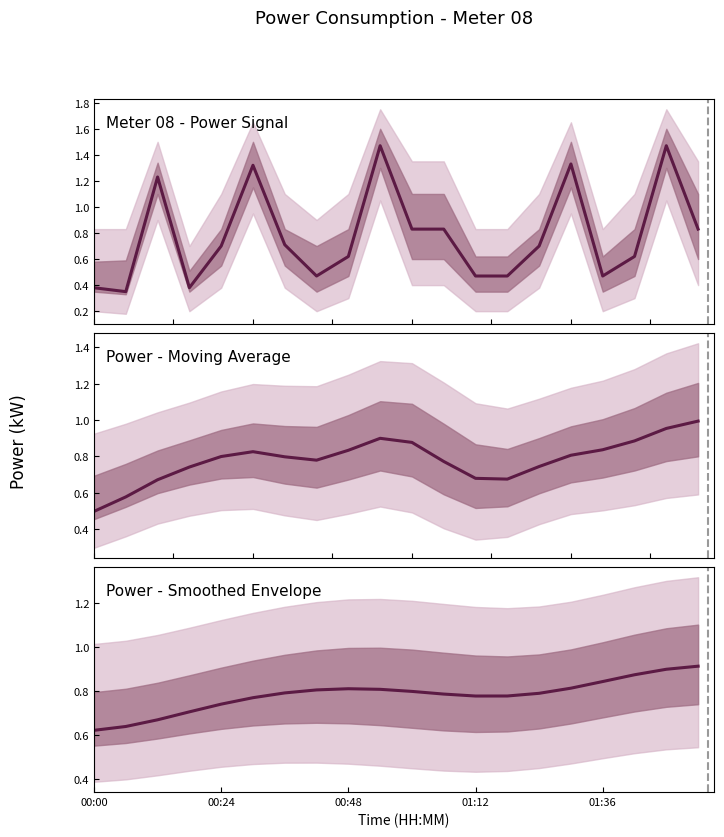

In Power - Moving Average, how many points are lower than both neighbors (excluding endpoints)?

2